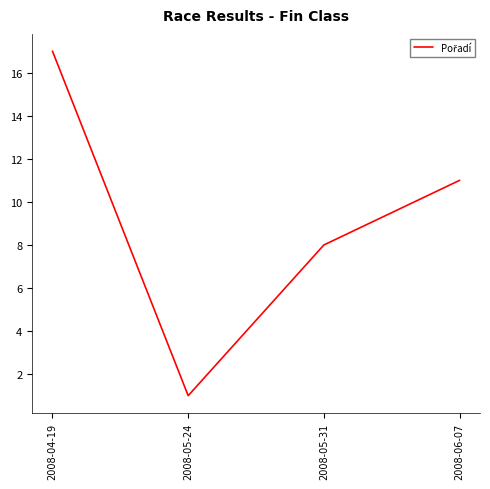

The chart shows a value of 13 at 2008-05-31. True or false?

False